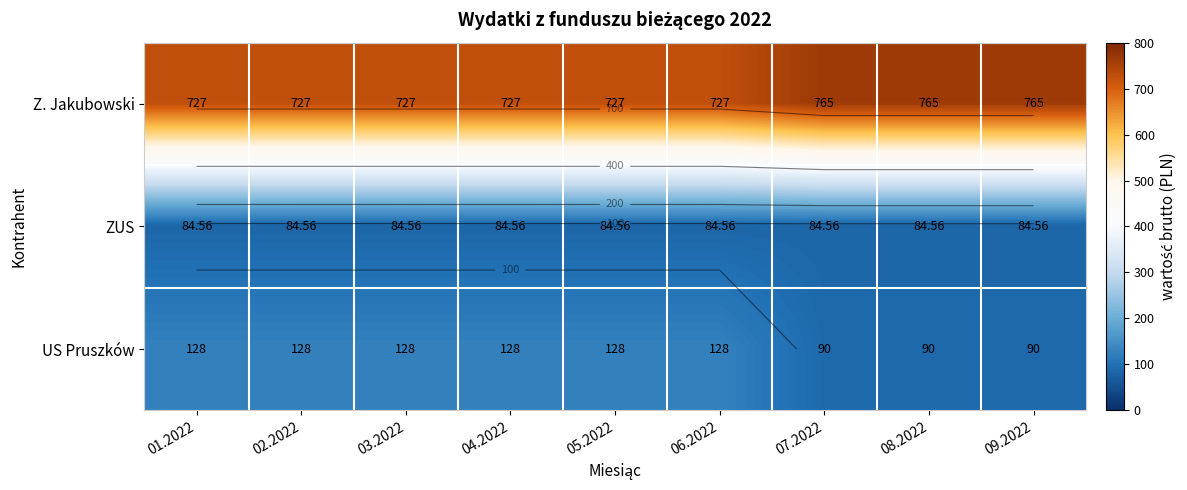

What is the minimum value shown in the chart?

84.6